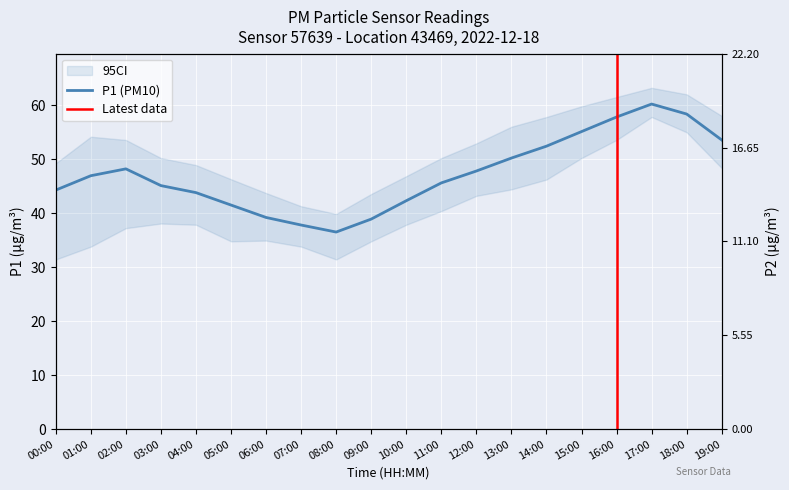

At which category does P2 reach its first local peak?

02:00